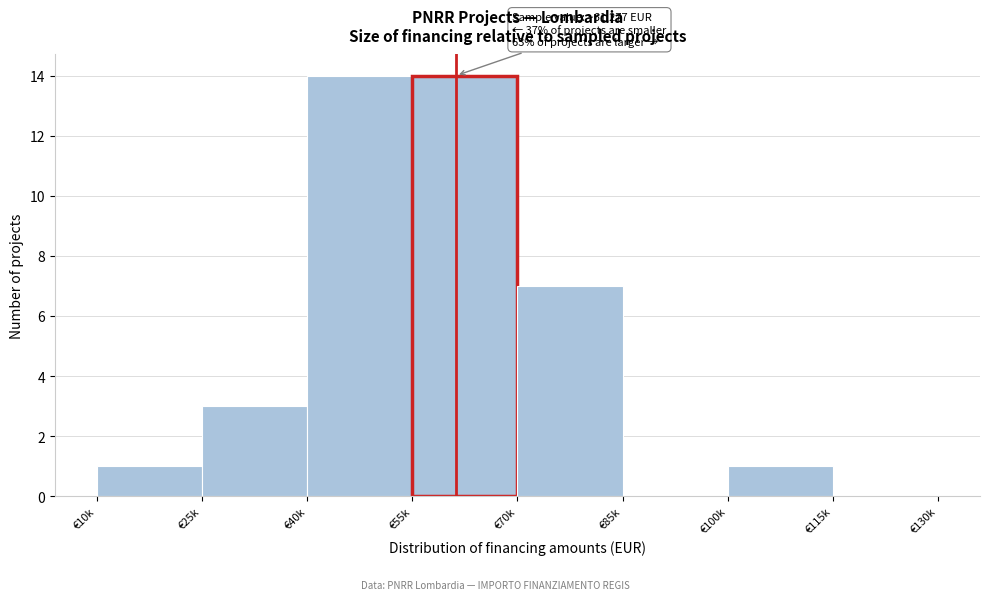

Reading right to left, list all the values displayed in this chart.

€115k=0	€100k=1	€85k=0	€70k=7	€55k=14	€40k=14	€25k=3	€10k=1